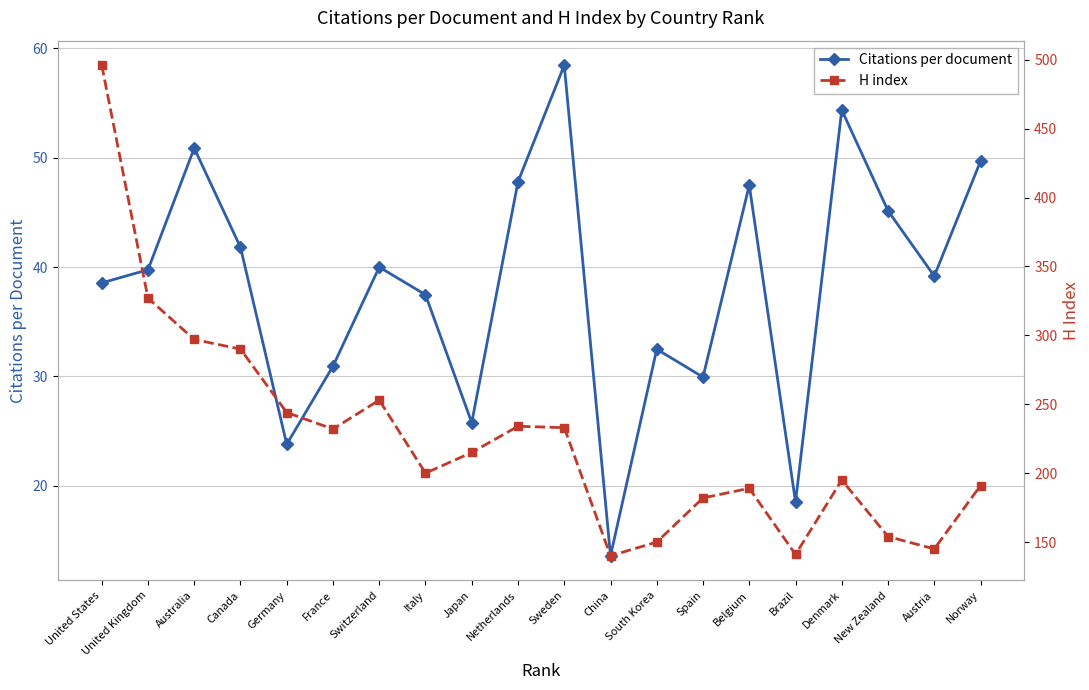

How many interior local valleys does the H index series have?

5